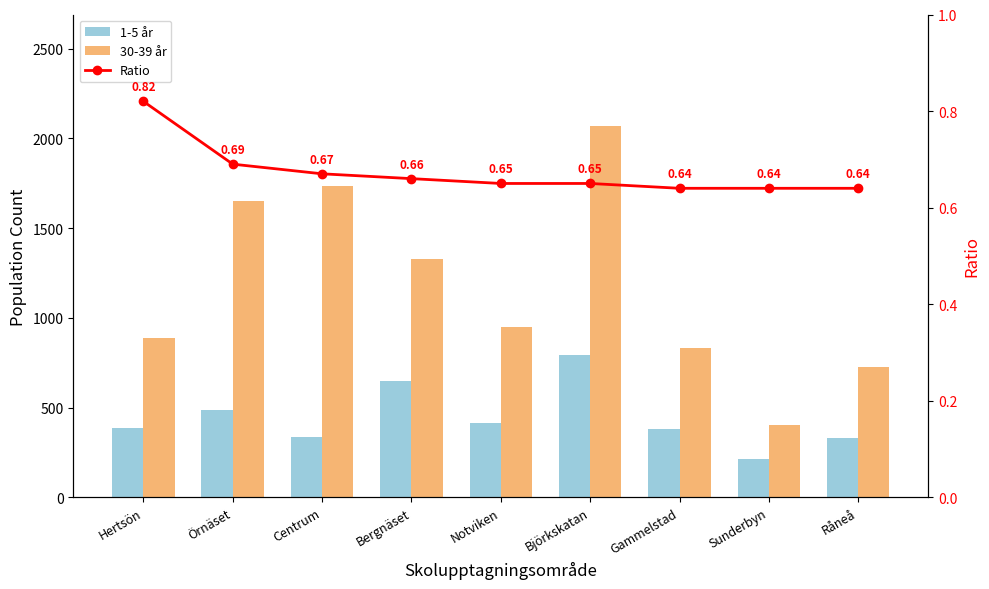

How many categories are shown in the chart?

9